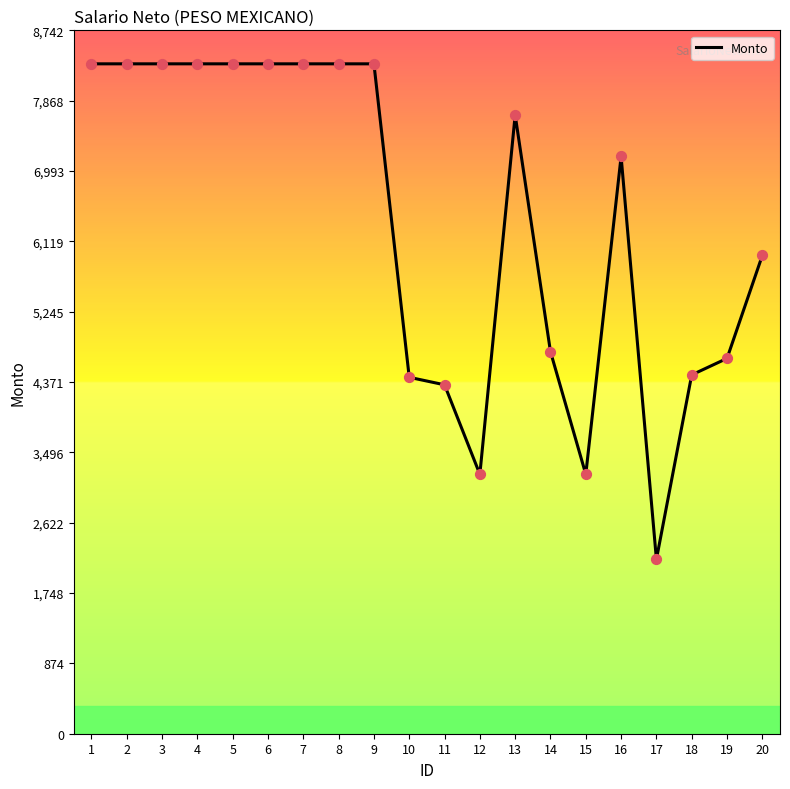

Approximately how many times larger is the value at 11 compared to 1?

0.5